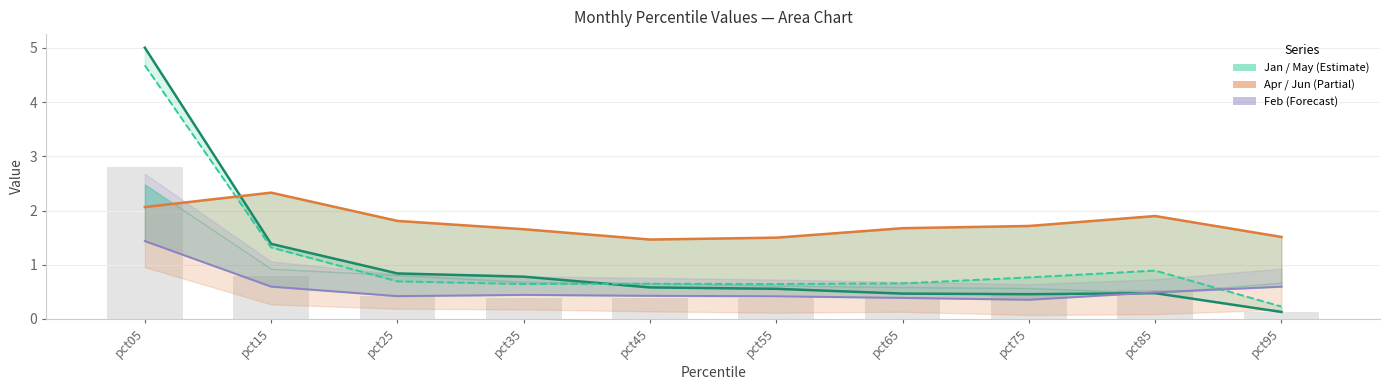

At which category is the sum across all series the highest?

pct05